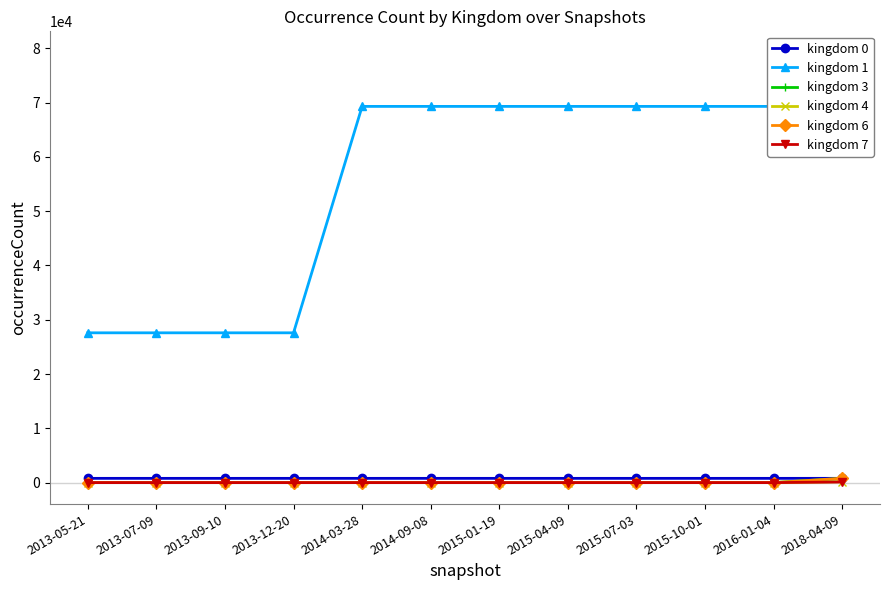

True or false: kingdom 3 and kingdom 7 cross at least once.

False